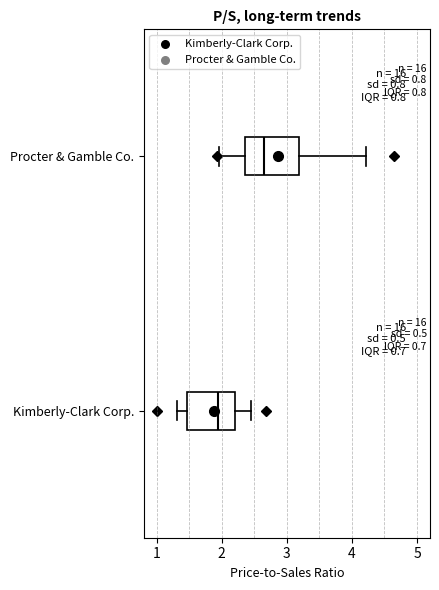

Which box's median line is the furthest to the left?

Kimberly-Clark Corp.